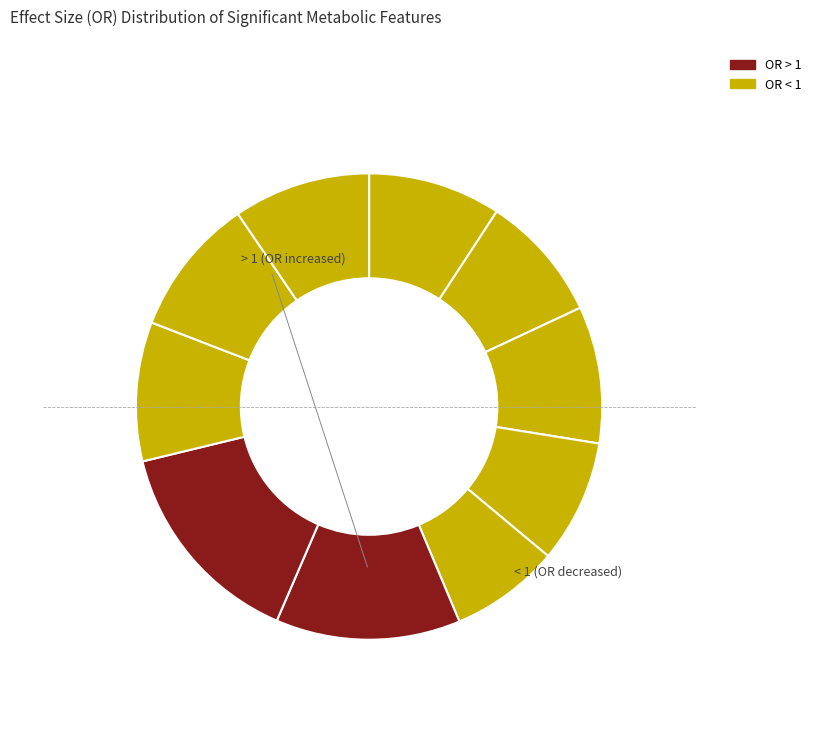

How many segments does this pie chart have?

10